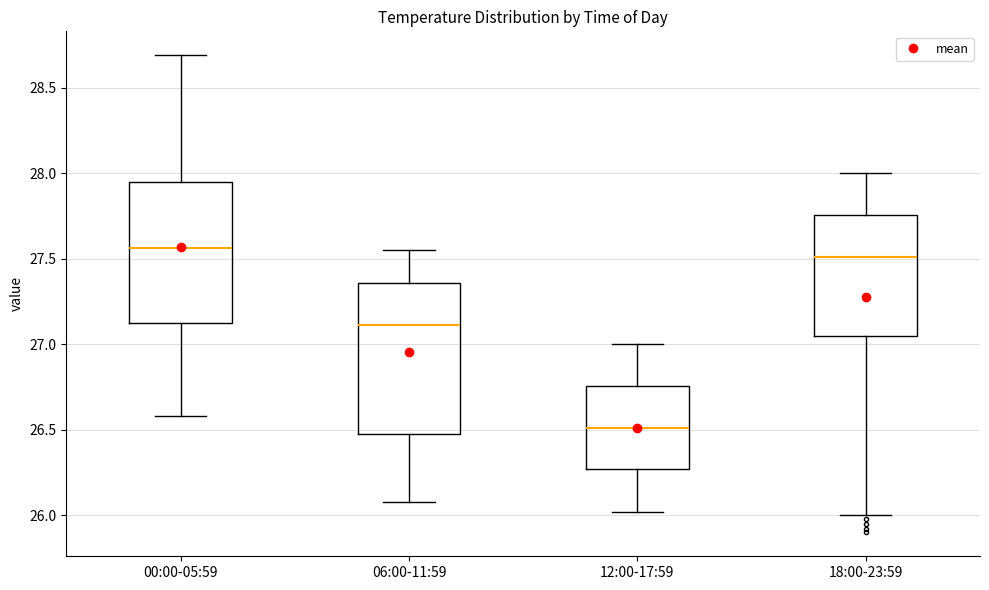

Reading left to right, read every box against the y-axis: the position of its median line, the range the box covers, and the ends of its whiskers. The values are not printed on the chart, so give them approximately, as read against the axis.

00:00-05:59: median 27.55, box 27.15 to 27.95, whiskers 26.60 to 28.70
06:00-11:59: median 27.10, box 26.50 to 27.35, whiskers 26.10 to 27.55
12:00-17:59: median 26.50, box 26.25 to 26.75, whiskers 26.00 to 27.00
18:00-23:59: median 27.50, box 27.05 to 27.75, whiskers 26.00 to 28.00